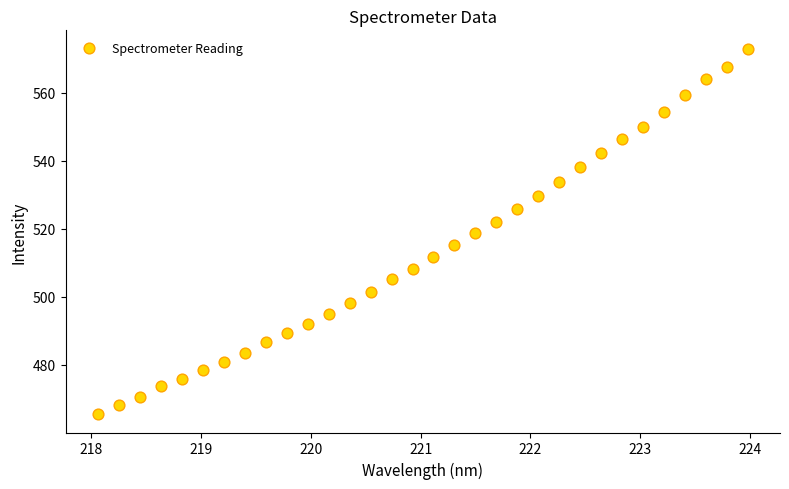

What is the range of X values (max minus min)?

5.9